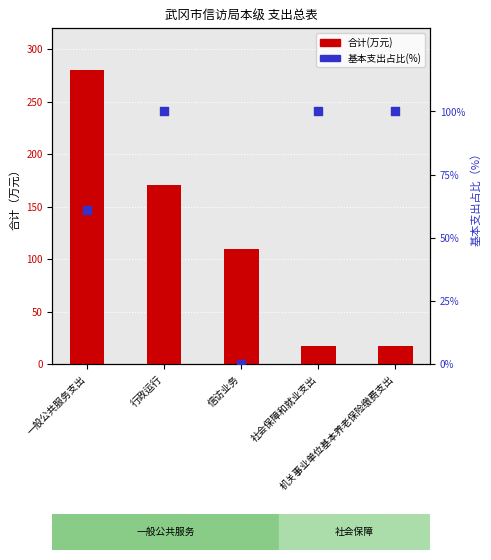

Which series has the largest total across all categories?

合计(万元)